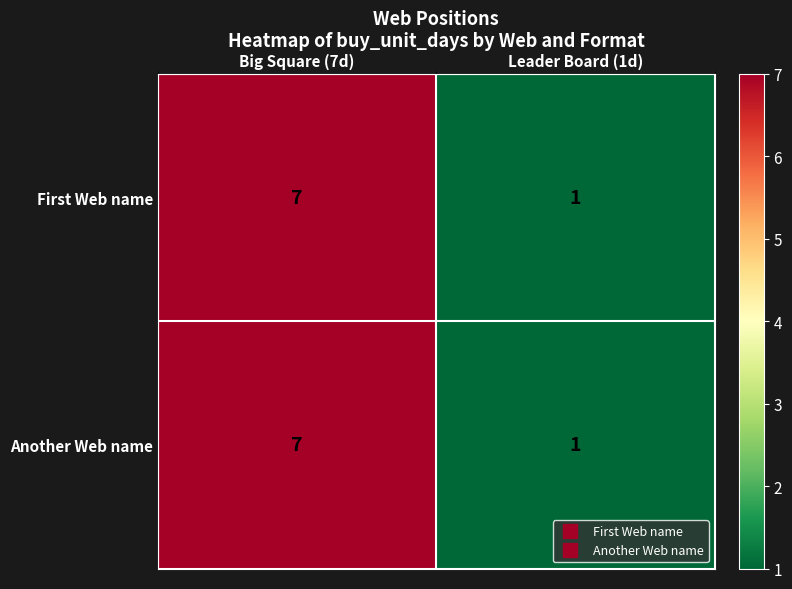

Rank the categories by Another Web name value from lowest to highest.

Leader Board (1d), Big Square (7d)